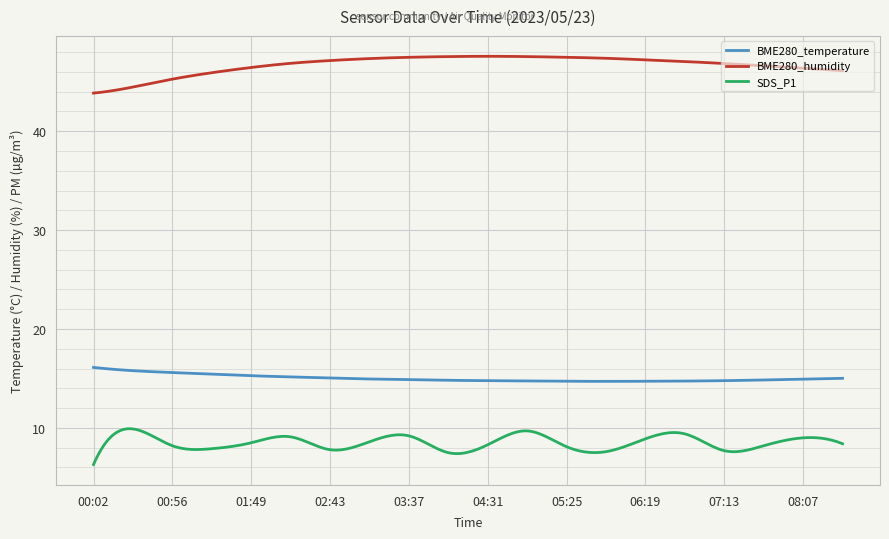

Which series has the widest spread of values?

BME280_humidity